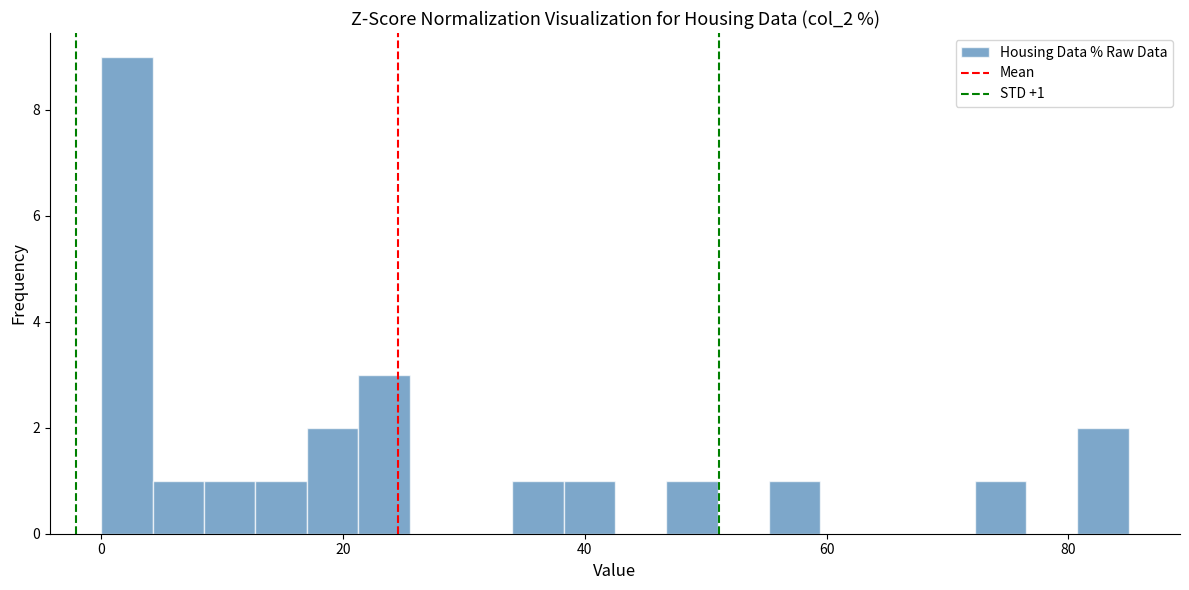

Around what value on the x-axis is the tallest bar? Give the approximate position of its centre, as read against the axis.

2